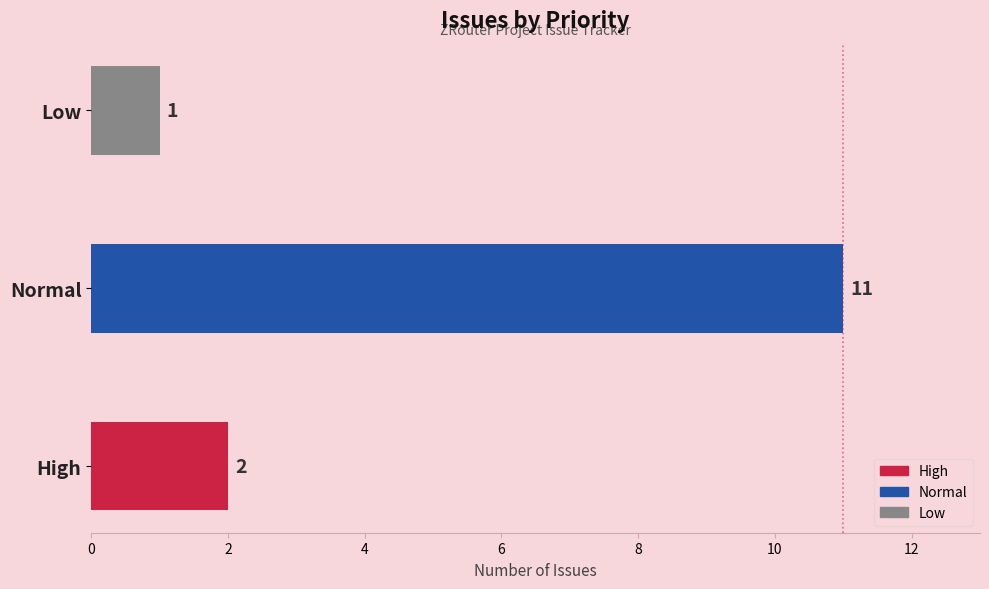

Which category has the highest value across all series?

Normal